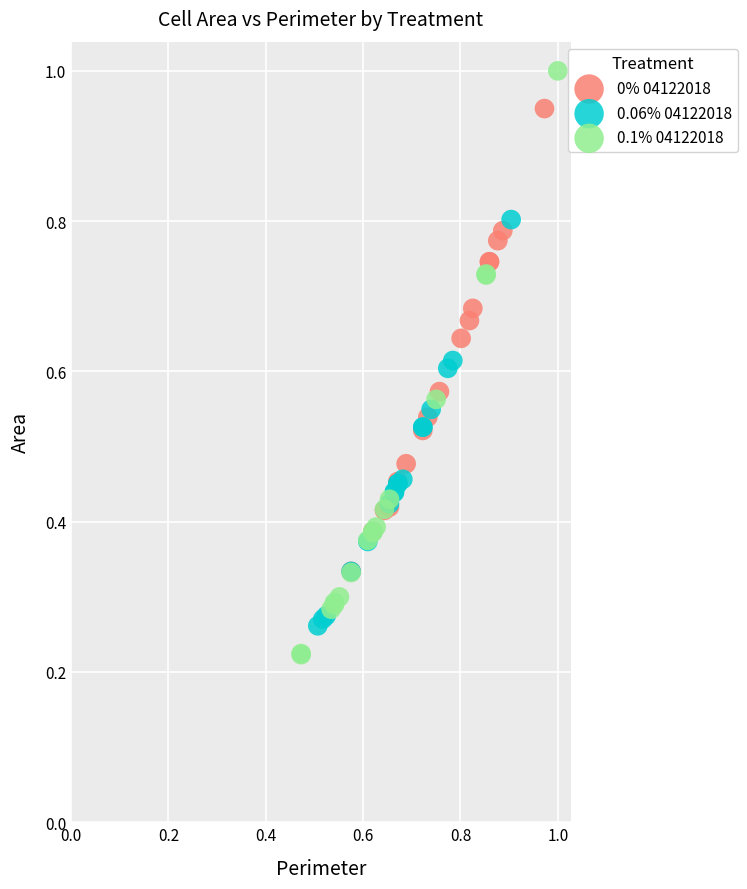

What are all the series names shown in the legend?

0% 04122018, 0.06% 04122018, 0.1% 04122018